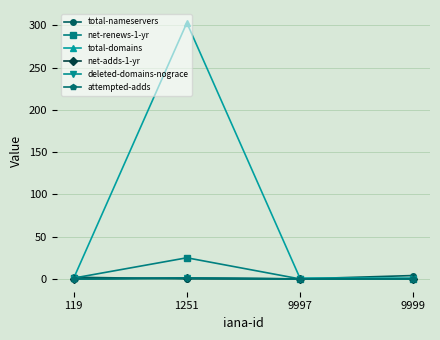

Reading left to right, list all the values displayed in this chart.

total-nameservers: 2	0	0	4
net-renews-1-yr: 1	25	0	0
total-domains: 1	303	1	1
net-adds-1-yr: 0	1	0	0
deleted-domains-nograce: 0	1	0	0
attempted-adds: 0	1	0	0